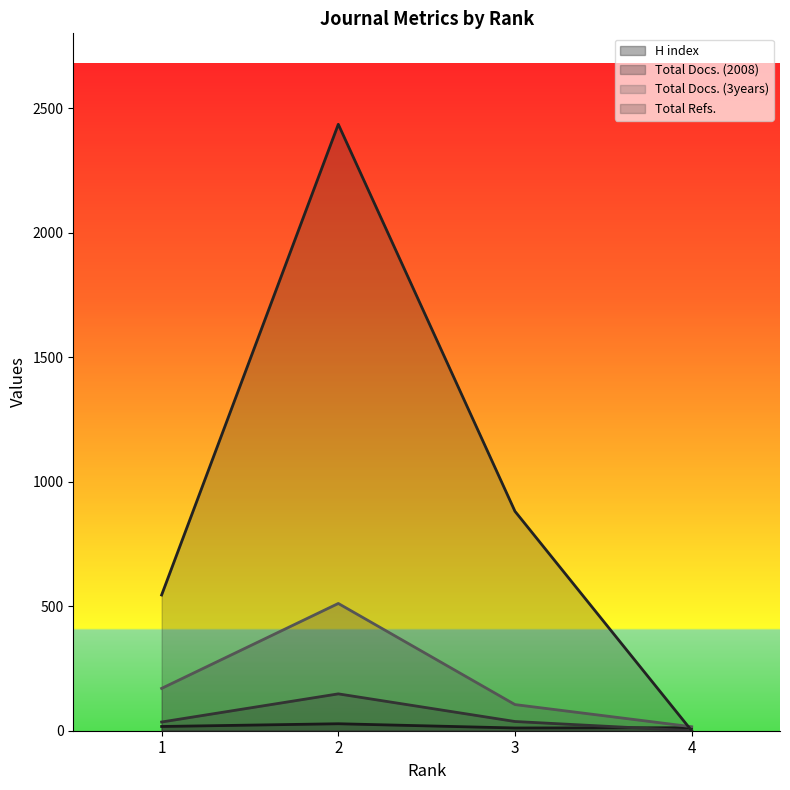

Reading right to left, what are all the values shown in this chart?

H index: 4=12	3=11	2=28	1=17
Total Docs. (2008): 4=0	3=37	2=148	1=35
Total Docs. (3years): 4=16	3=105	2=511	1=170
Total Refs.: 4=0	3=881	2=2435	1=545